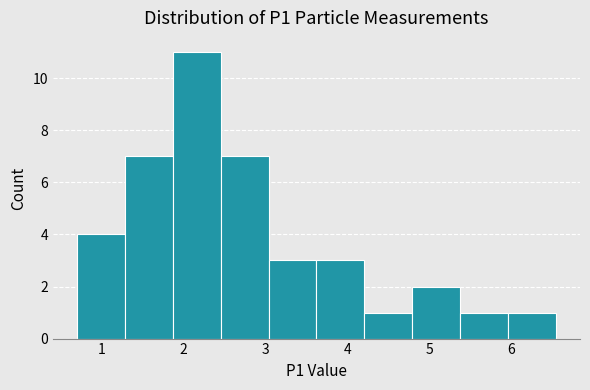

How tall is the bar that spans 3.0 to 3.6 on the x-axis? Neither the bar edges nor the heights are printed on the chart, so give them approximately, as read against the axes.

3